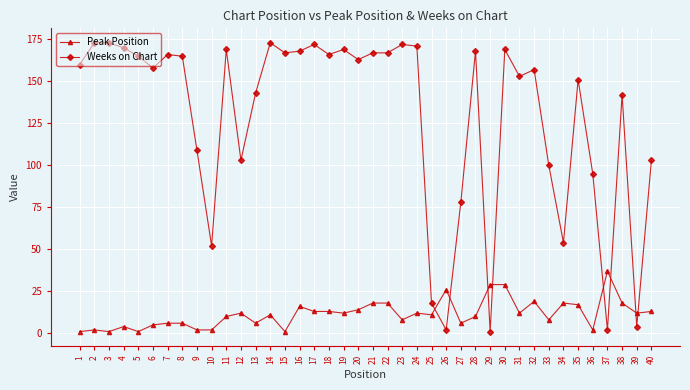

Rank the series by their maximum value, from highest to lowest.

Weeks on Chart, Peak Position